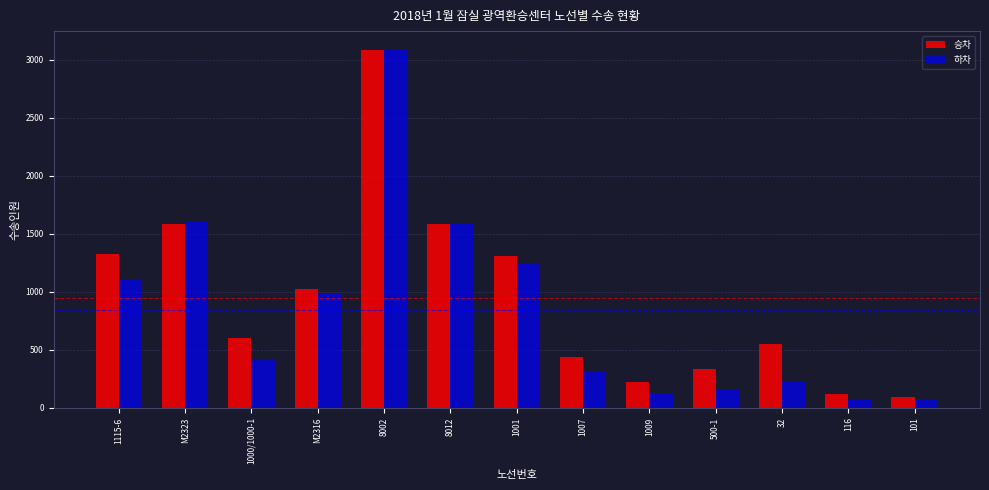

Is it true that 승차 equals 336.0 at 1009?

False